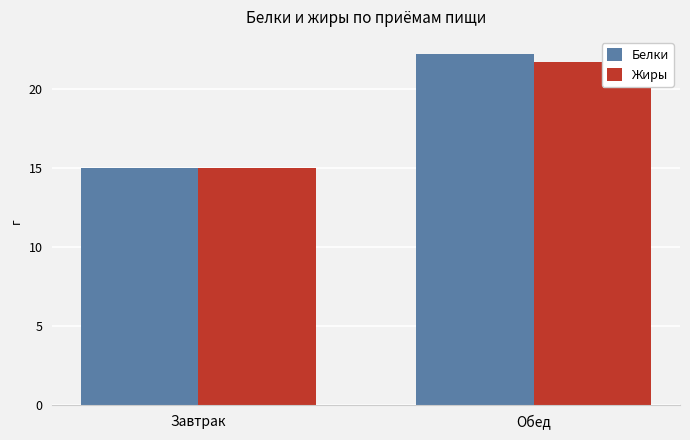

What is the minimum value for Жиры?

15.0